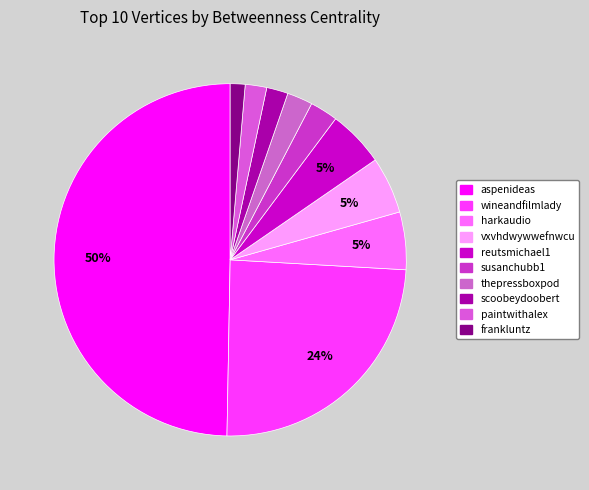

Which category has the biggest portion of the pie?

aspenideas